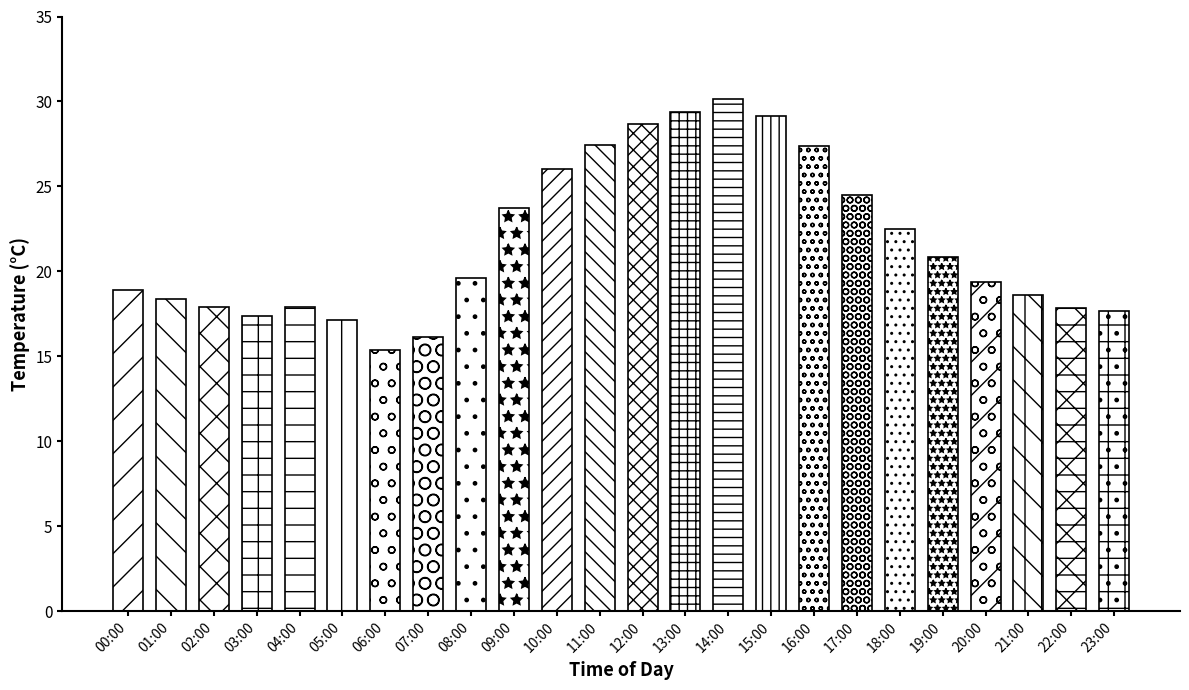

Count the number of data series in this chart.

1